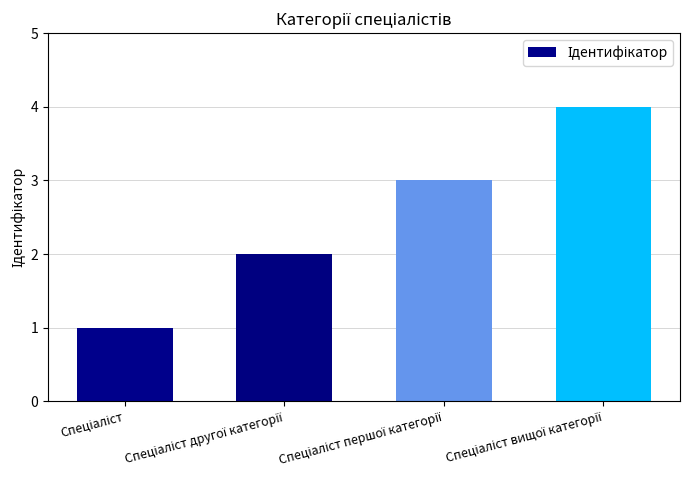

What is the sum of all values?

10